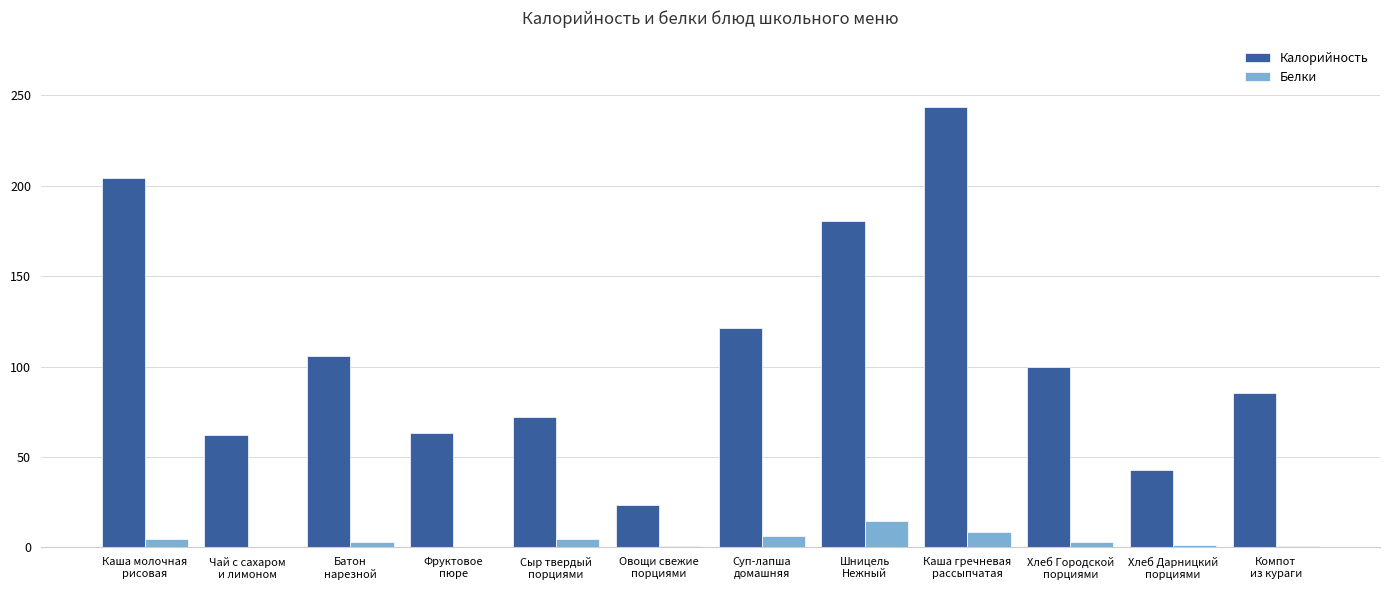

What is the sum of all Калорийность values?

1304.6